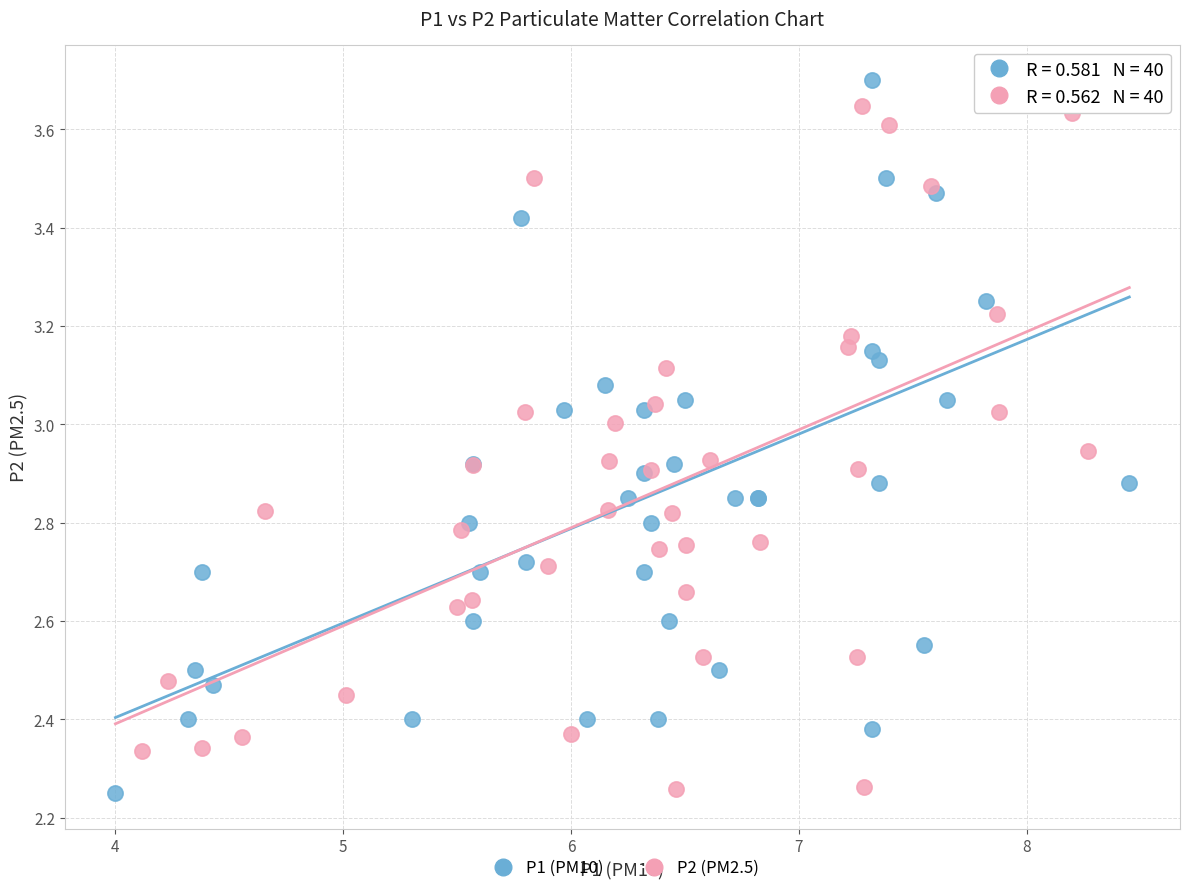

Which series has the largest Y range (max minus min)?

P1 (PM10)